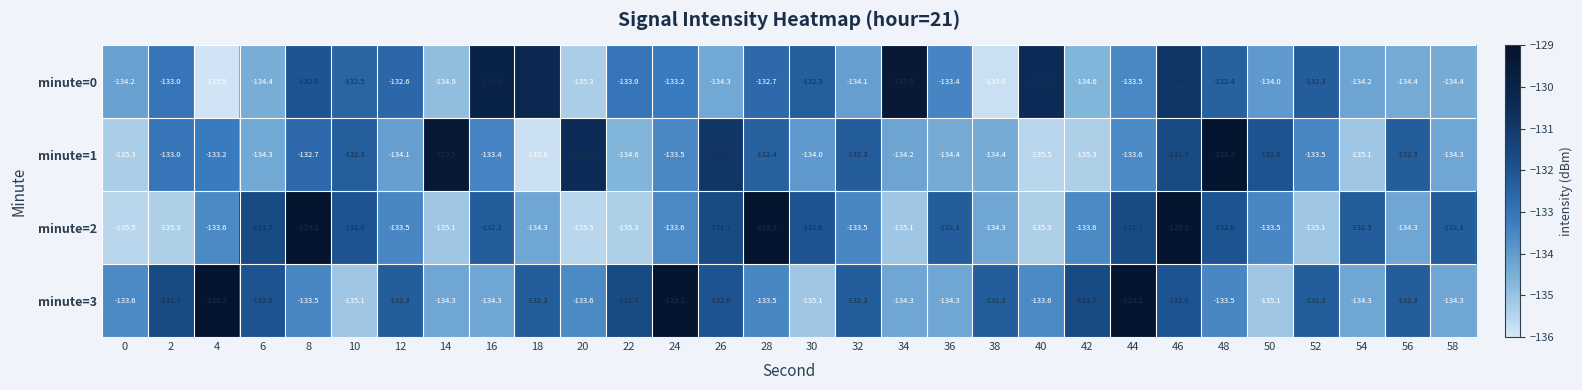

What is the highest value of the minute=3 series?

-129.2